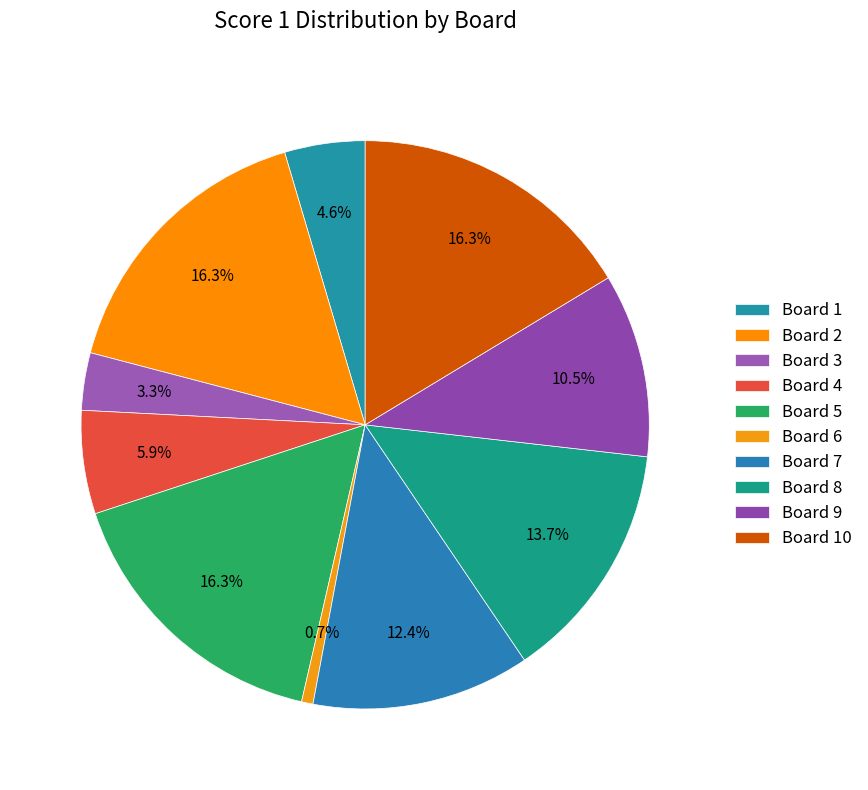

To the nearest percent, what is the difference between the Board 7 and Board 1 slice percentages?

8%